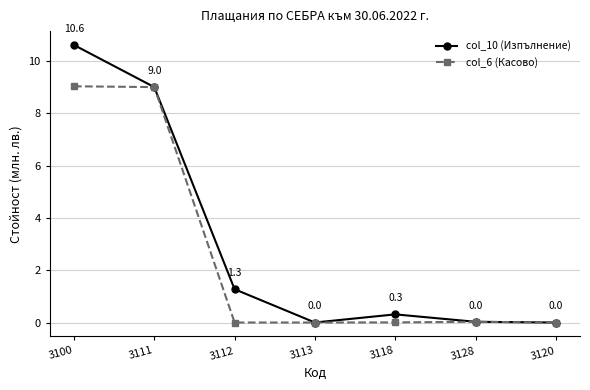

What is the label of the 1st point from the right?

3120